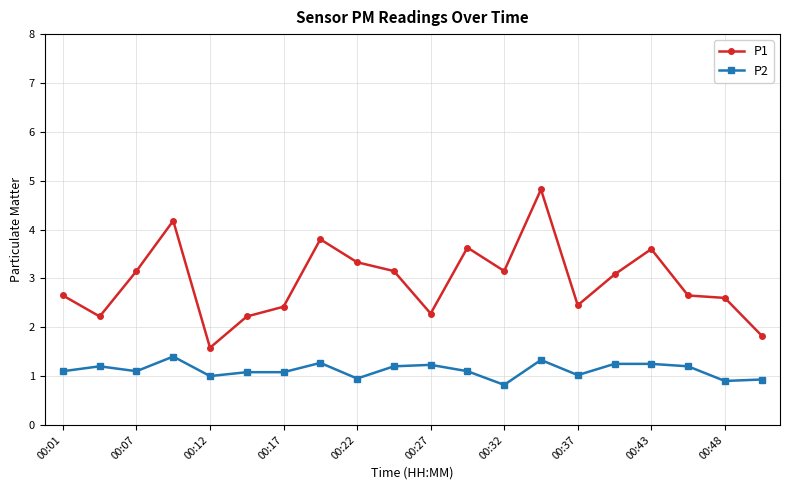

What is the maximum value shown in the chart?

4.8